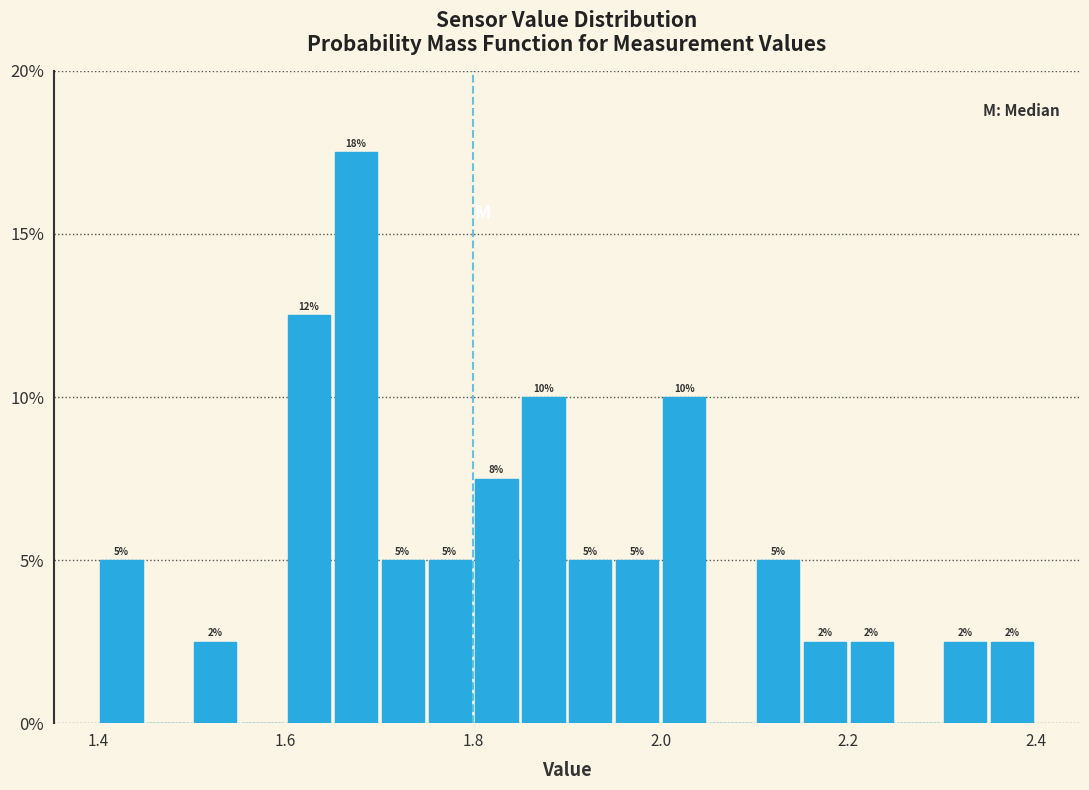

Around what value on the x-axis is the tallest bar? Give the approximate position of its centre, as read against the axis.

1.68